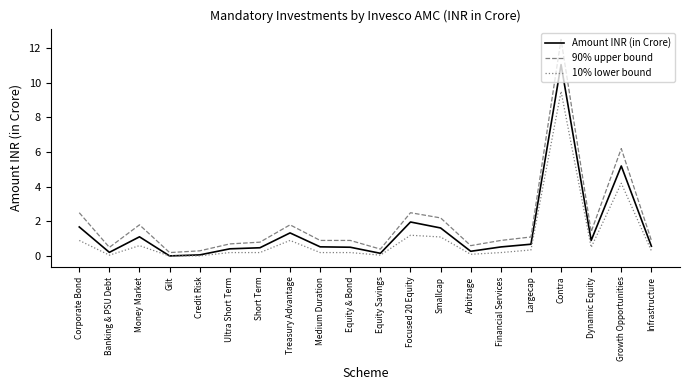

How many lines are shown in the chart?

3